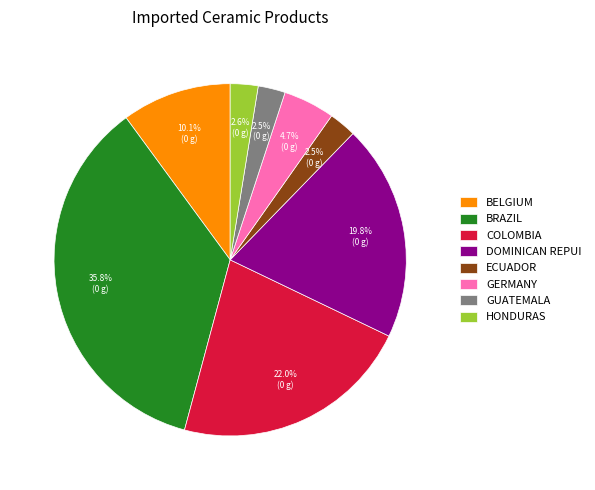

Is COLOMBIA the majority of the pie?

No